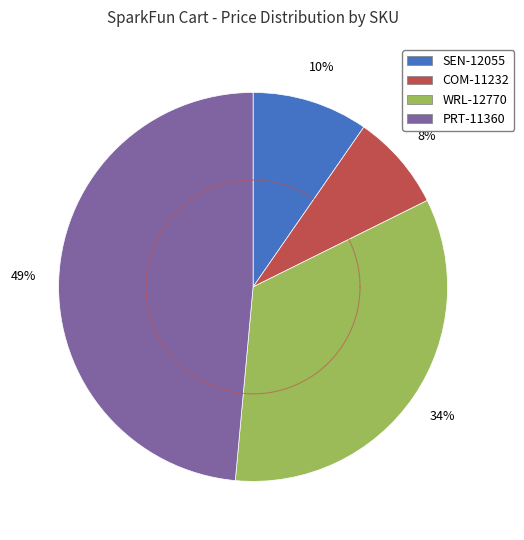

To the nearest percent, what is the difference between the COM-11232 and WRL-12770 slice percentages?

26%